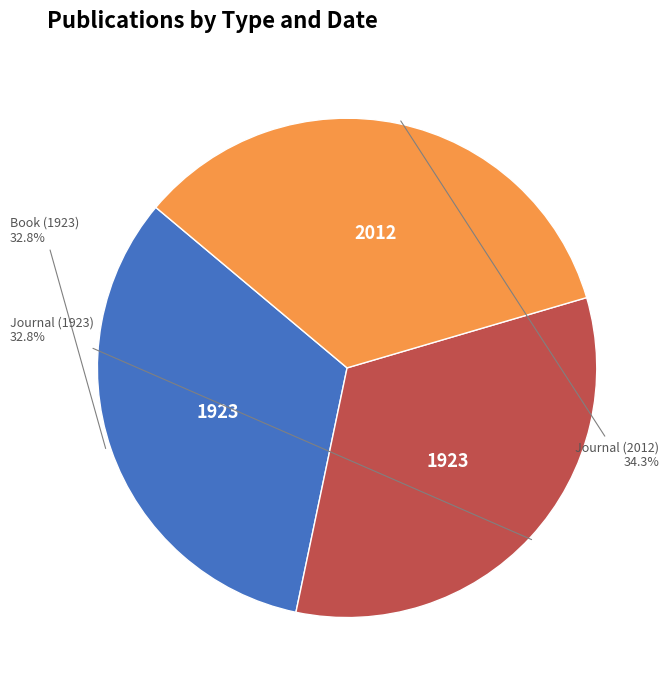

Is there any slice that represents more than half of the pie?

No